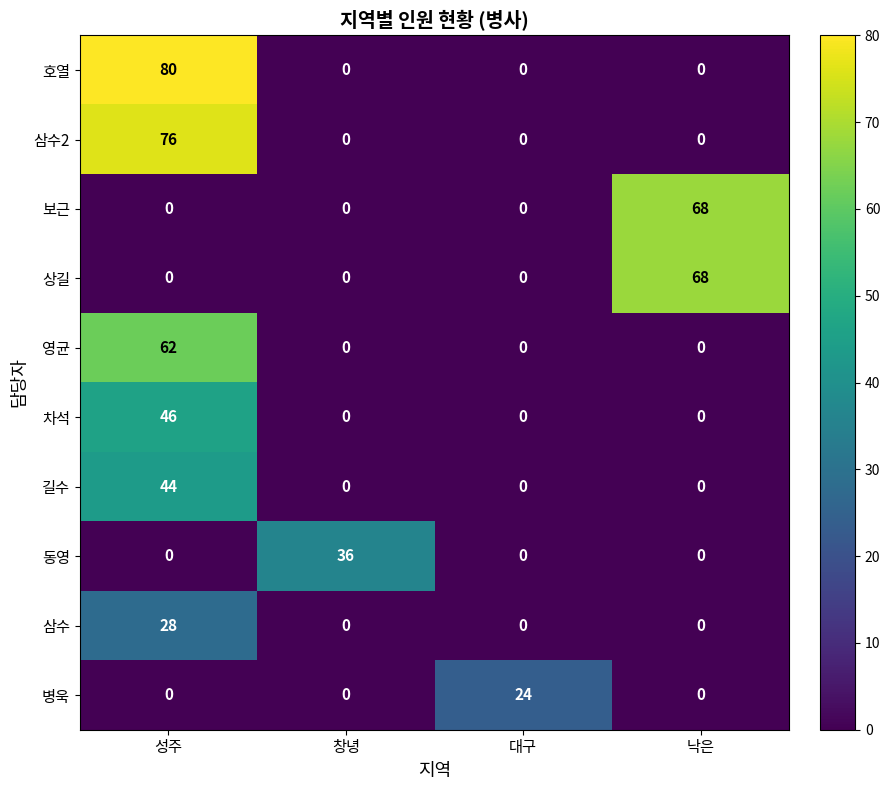

What is the highest value of the 삼수2 series?

76